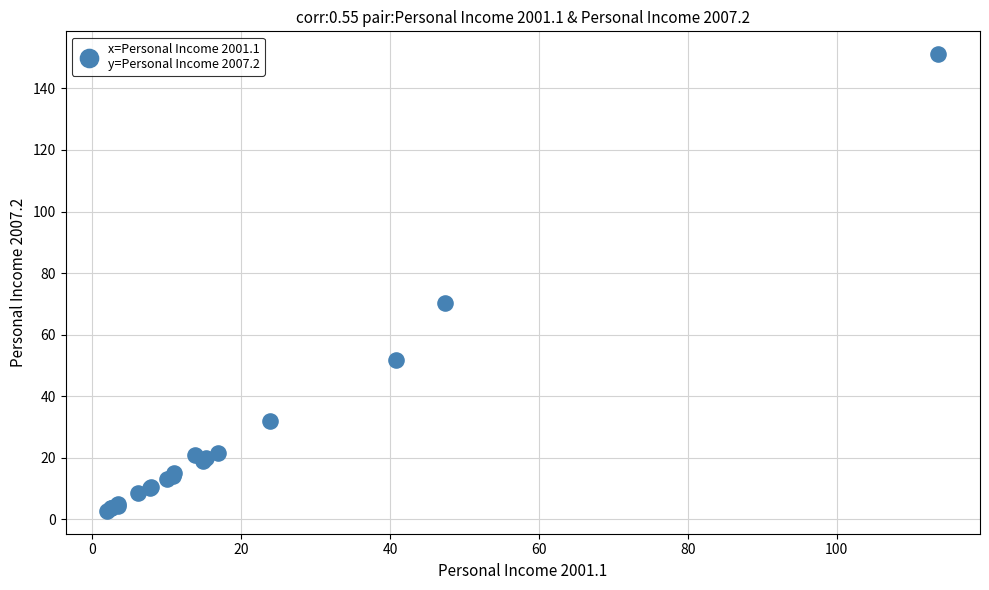

What Y value in the scatter plot is closest to 76?

70.1